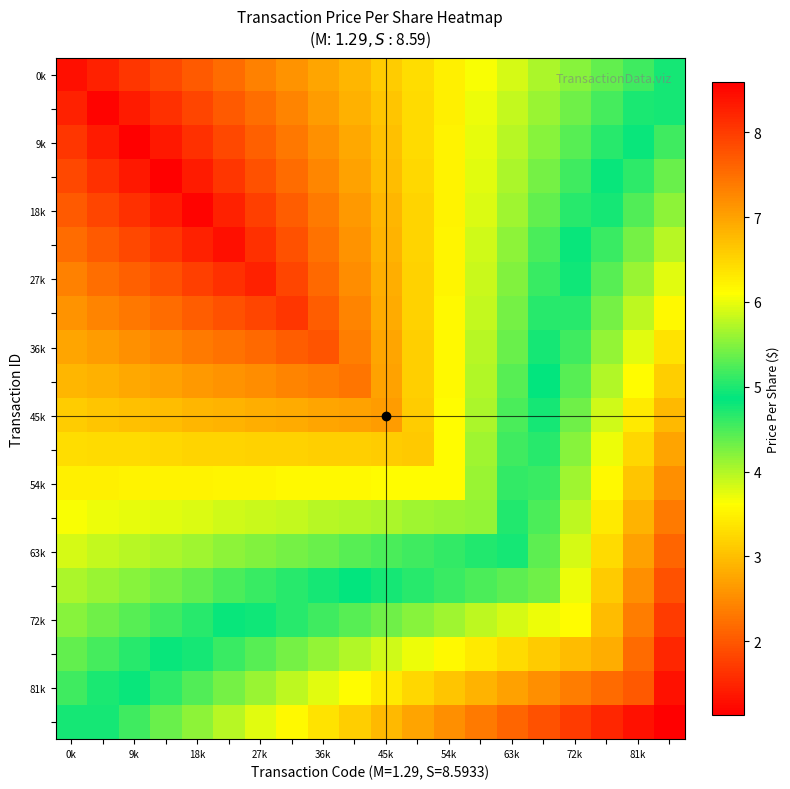

What is the minimum value shown in the chart?

1.1